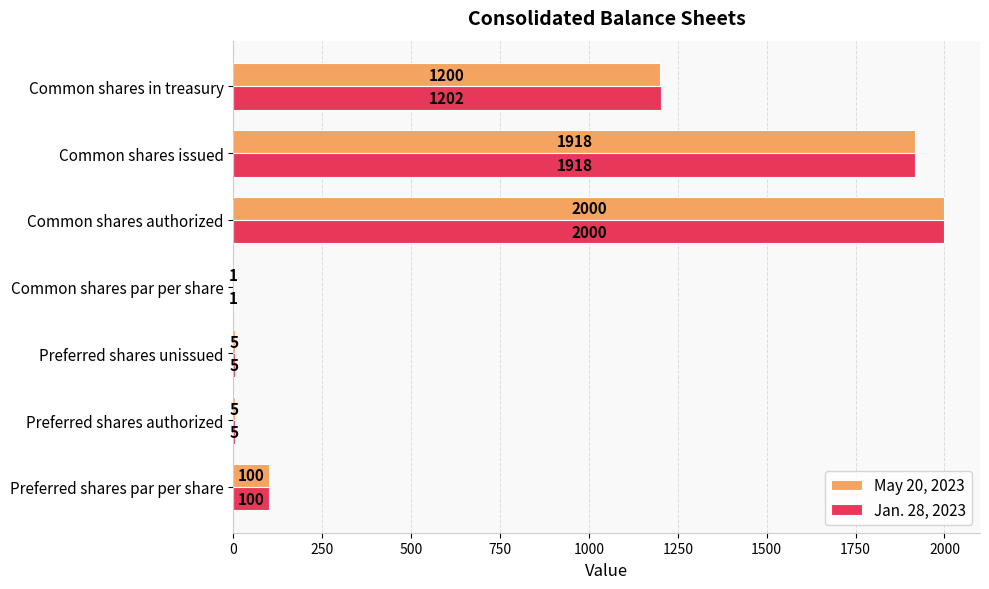

What is the average value of the Jan. 28, 2023 series?

747